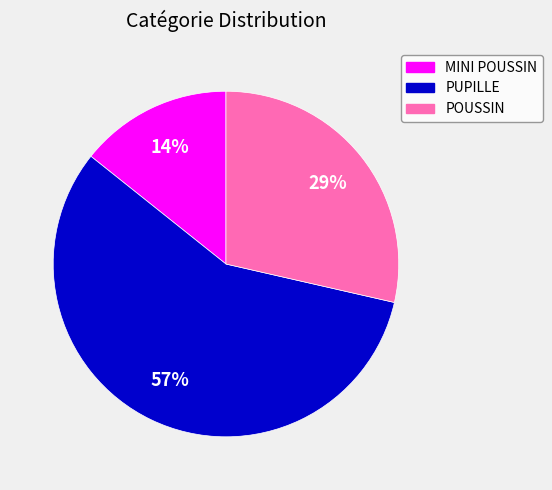

Combined, do POUSSIN and PUPILLE account for over 50%?

Yes